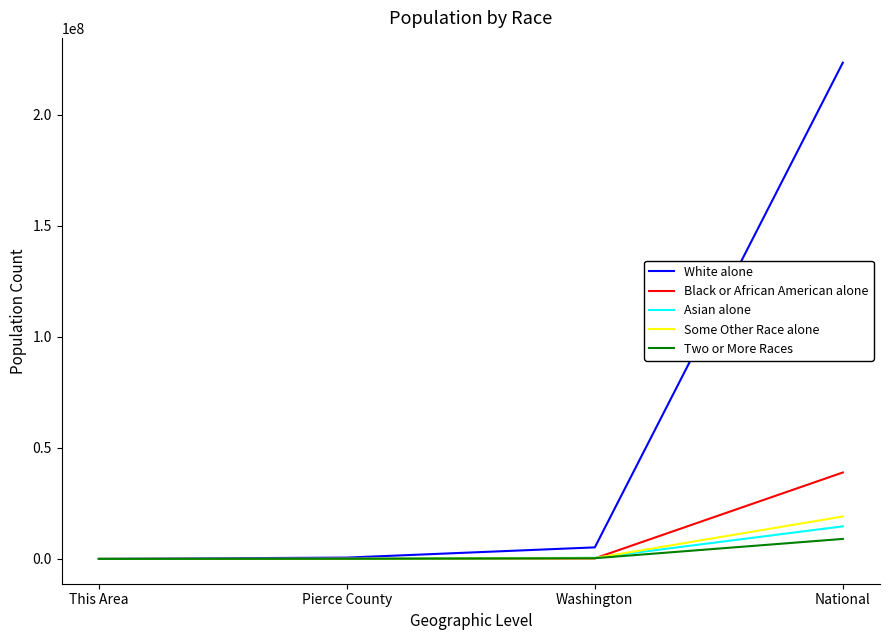

Does the chart display data point markers on the line(s)?

No